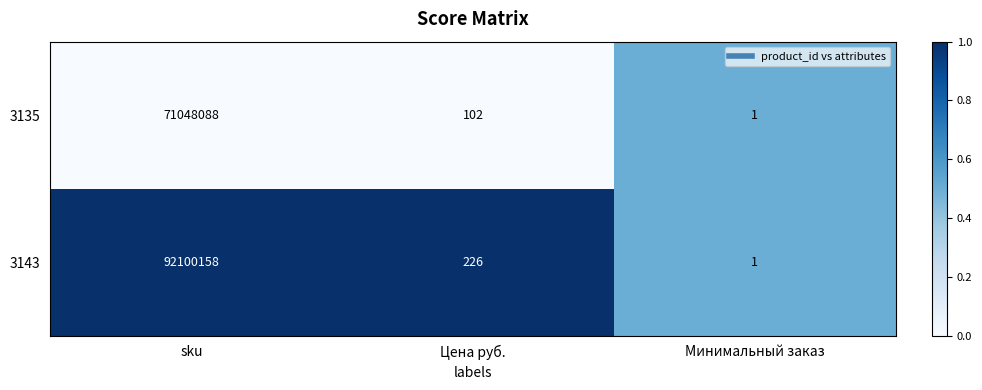

Rank the series by their average value, from highest to lowest.

3143, 3135